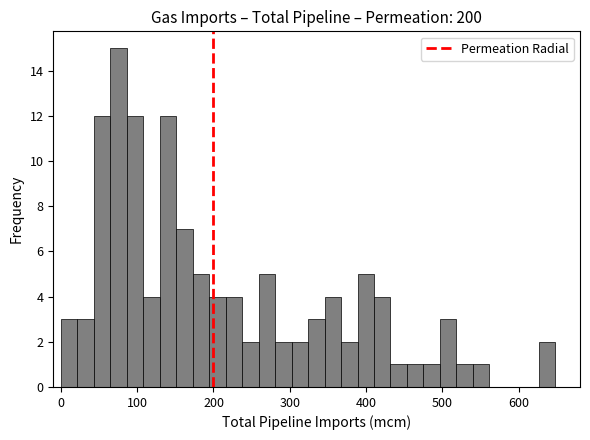

Read against the x-axis, roughly where is the centre of the tallest bar?

80